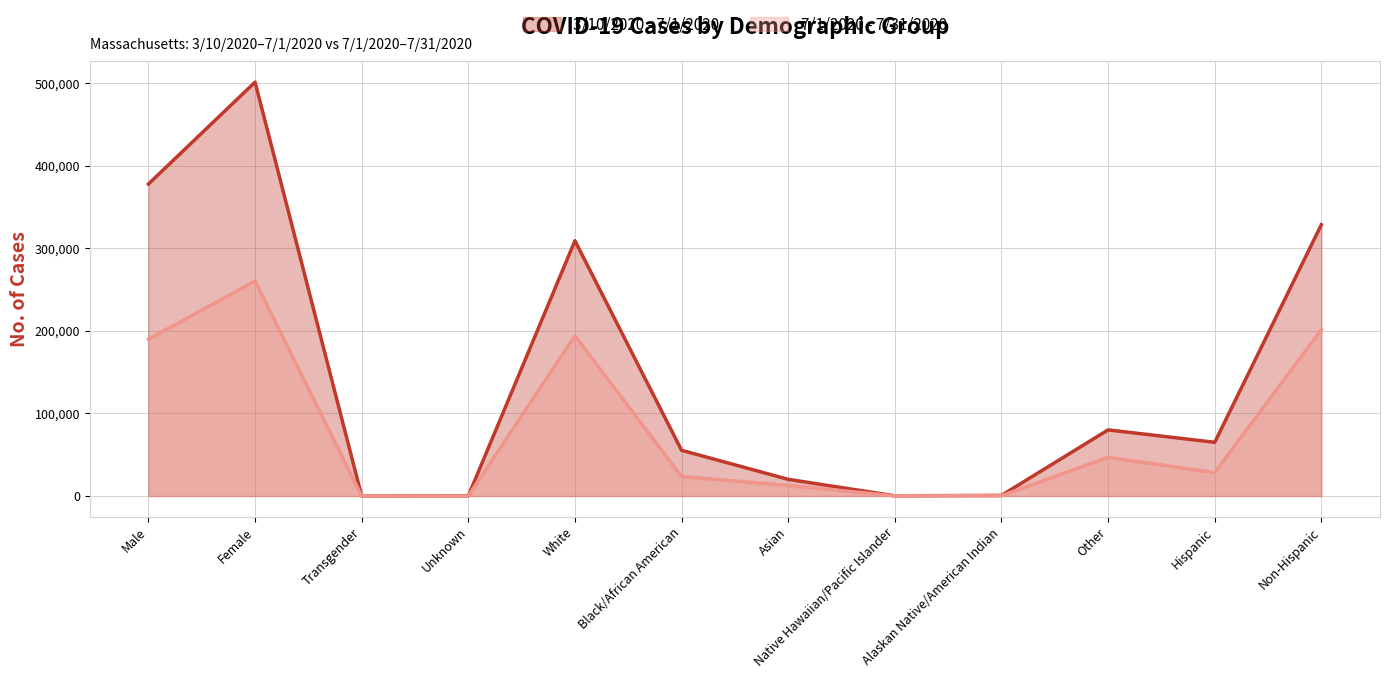

At how many categories does at least one series exceed 269279?

4